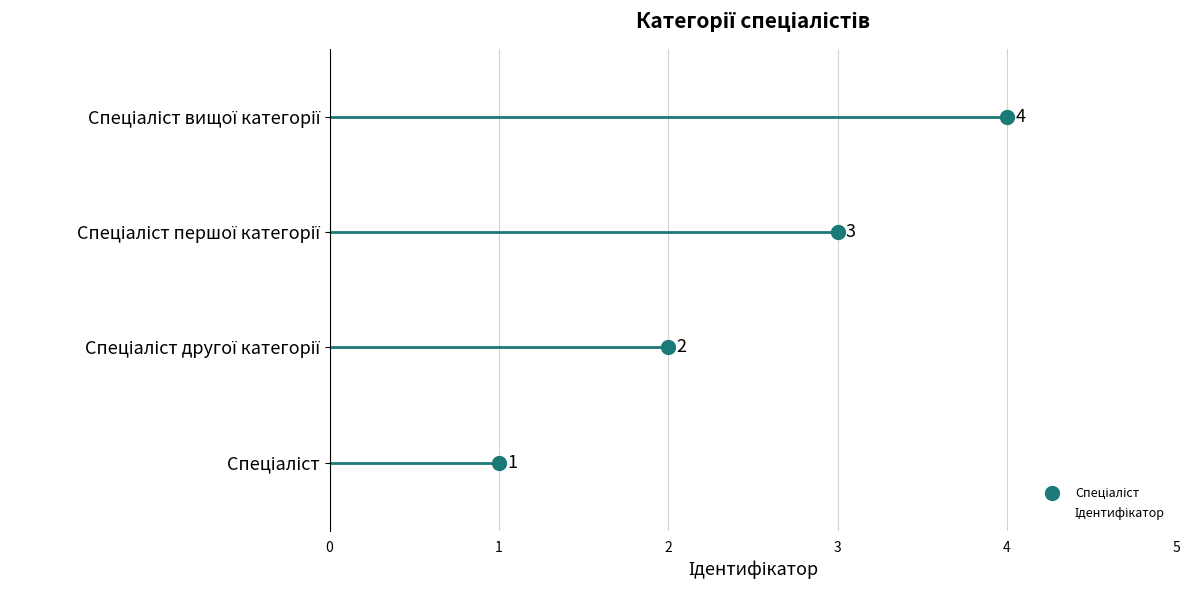

How many values are below 3?

2